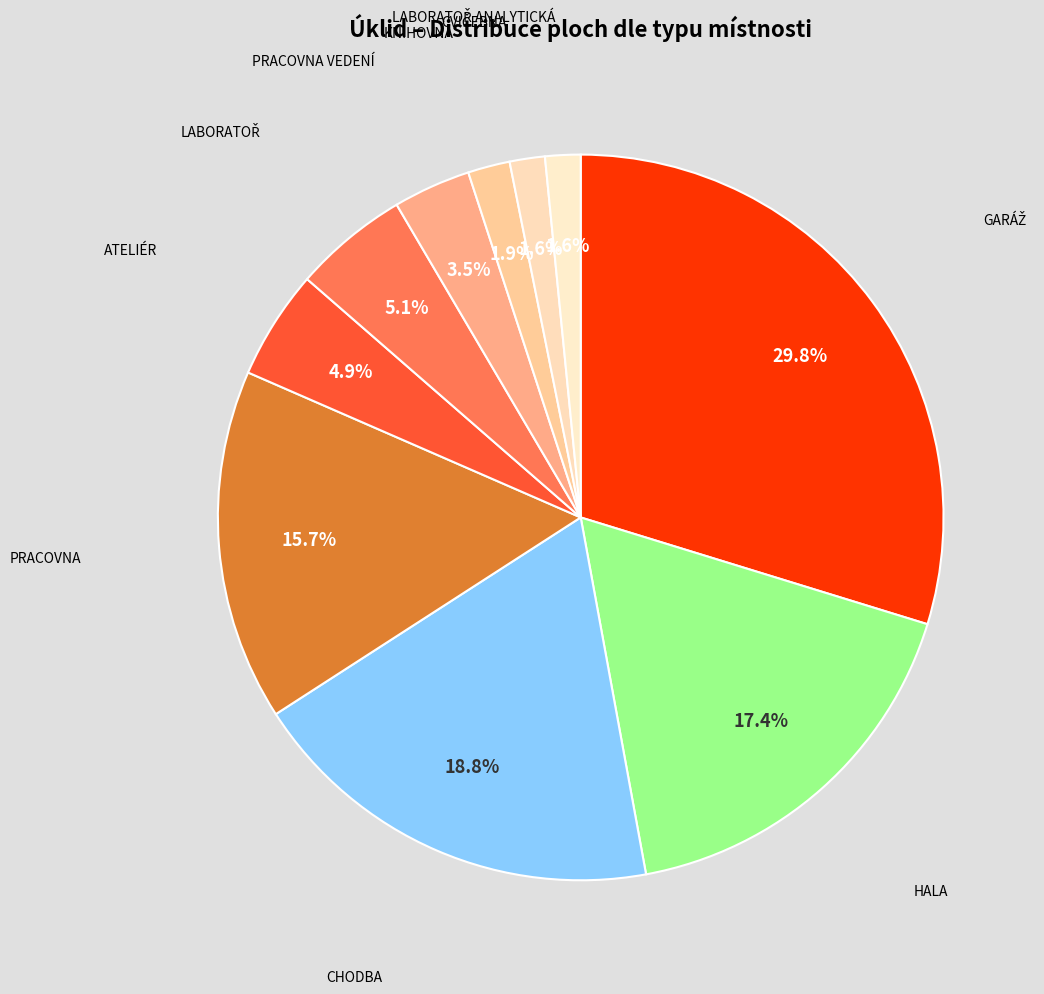

How many segments does this pie chart have?

10